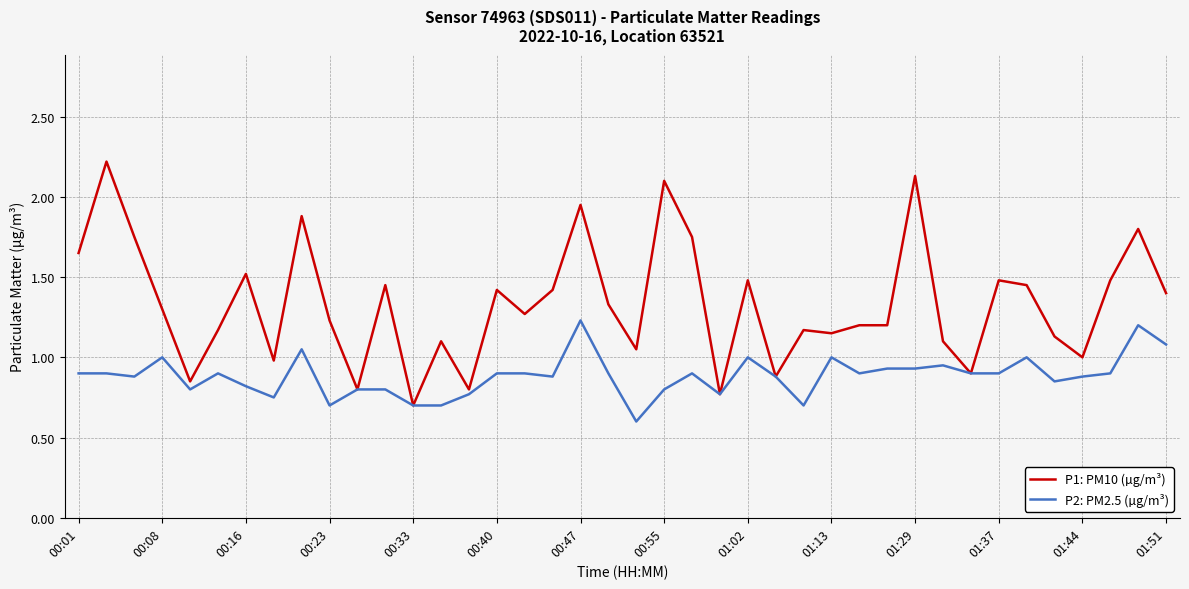

What is the minimum value for P2: PM2.5 (µg/m³)?

0.6